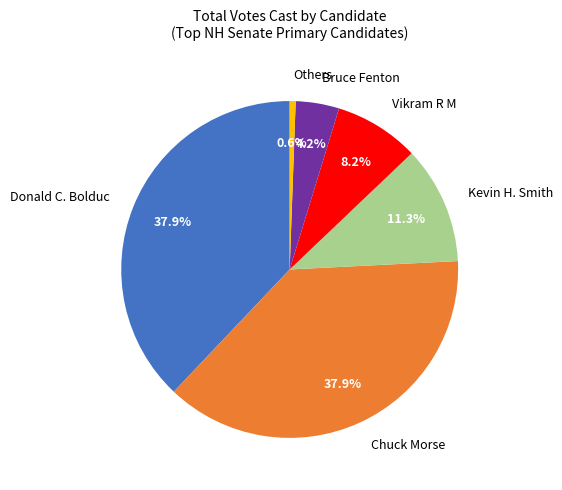

What is the ratio of the value at Donald C. Bolduc to the value at Chuck Morse?

1.0